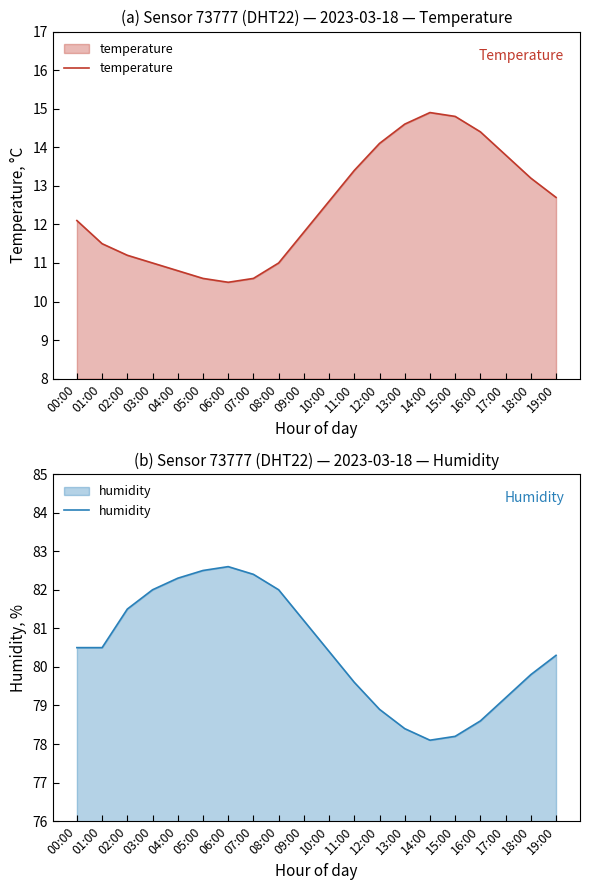

What is the label of the 20th point from the right?

00:00